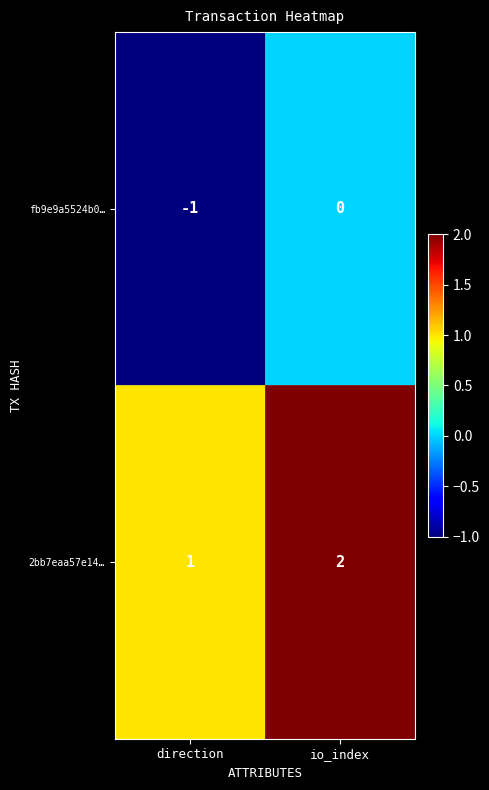

What is the sum of the 2bb7eaa57e14… values at io_index and direction?

3